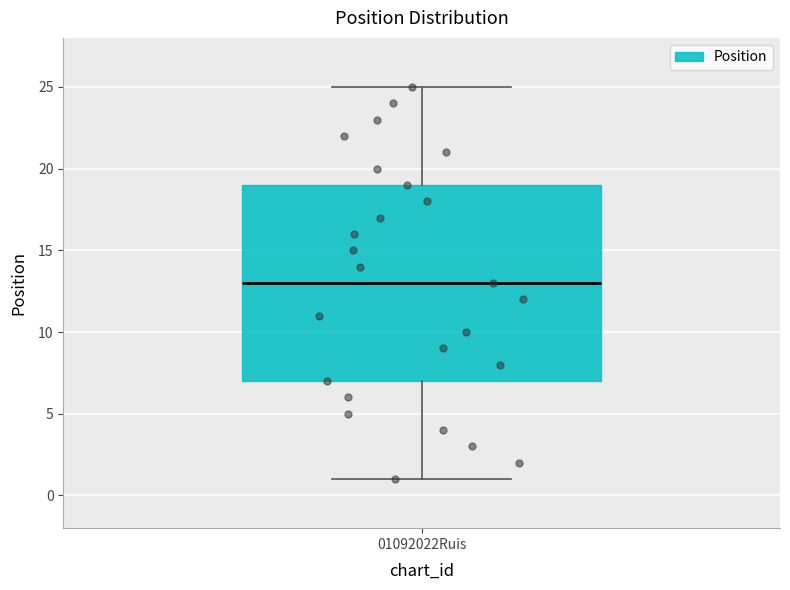

Transcribe this box plot: give where the median line is, the range the box spans, and where the two whiskers end, as read against the y-axis. The values are not printed on the chart, so give them approximately, as read against the axis.

median 13, box 7 to 19, whiskers 1 to 25